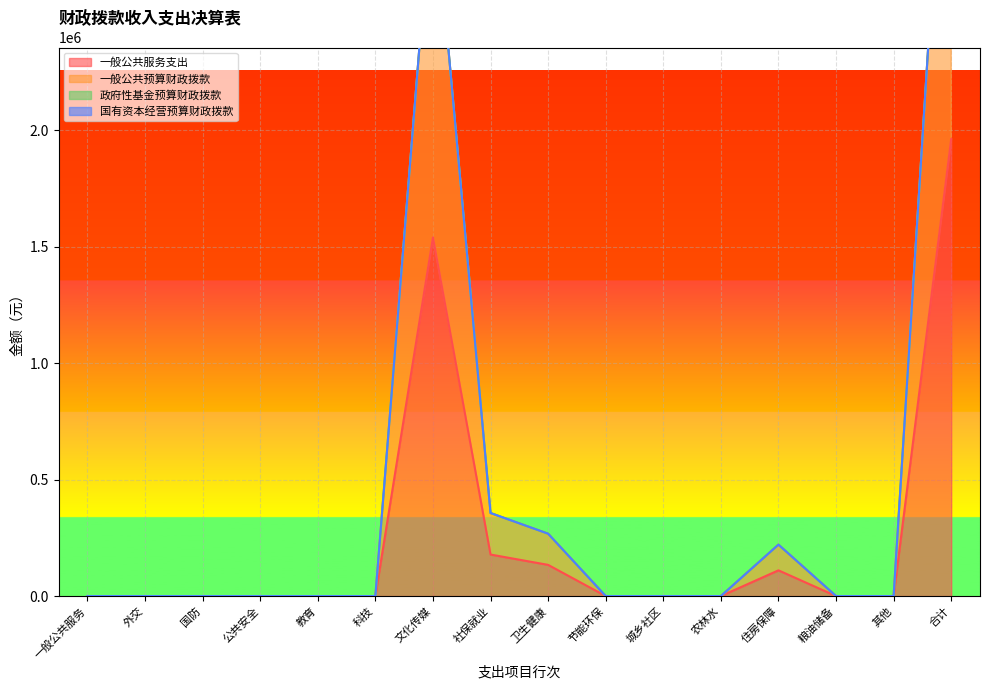

Is it true that 一般公共服务支出 equals 1963302.7 at 合计?

True